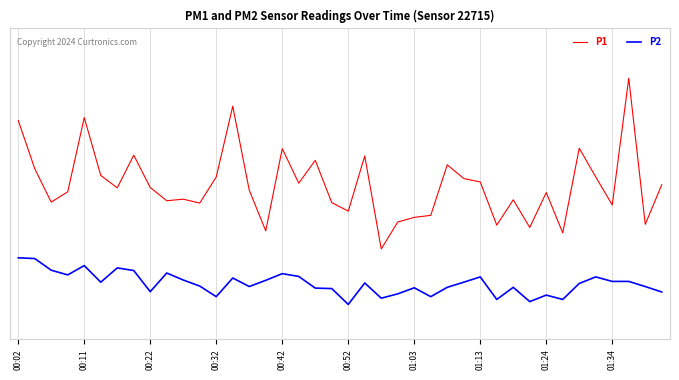

Does the chart display data point markers on the line(s)?

No